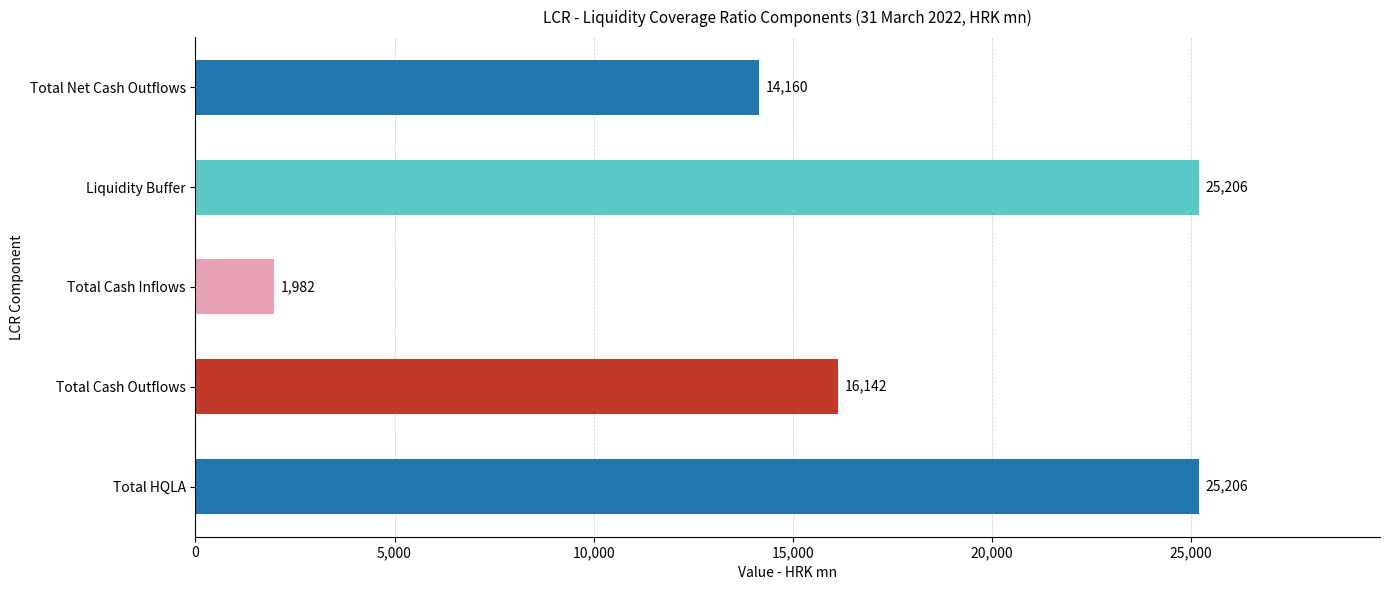

What is the sum of all values?

82696